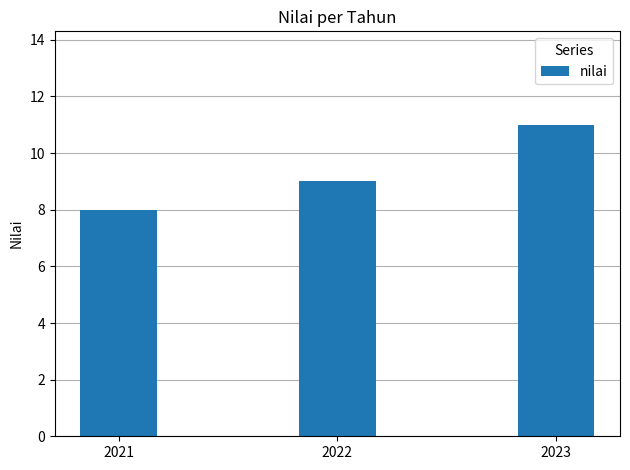

What is the difference between the values at 2022 and 2023?

2